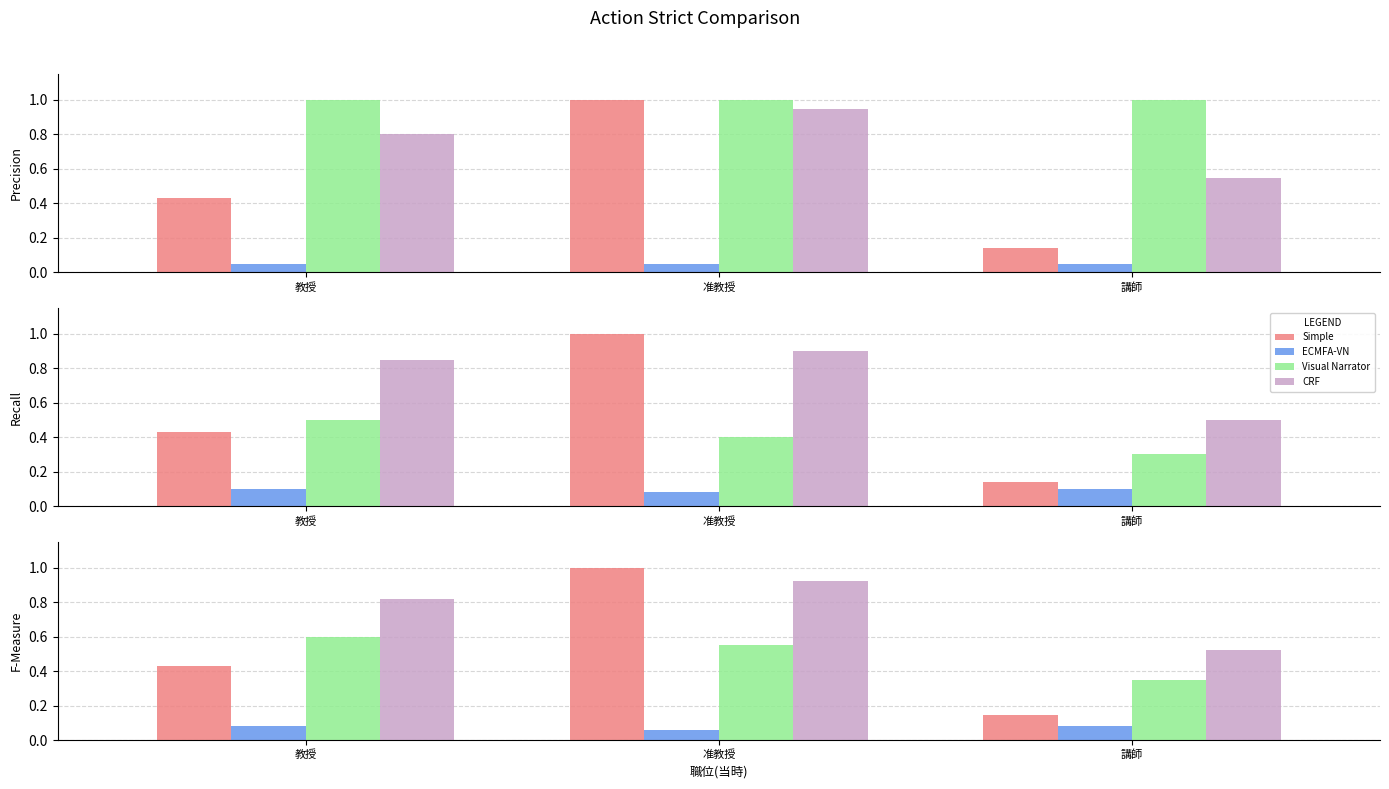

At which category is the sum across all series the highest?

准教授